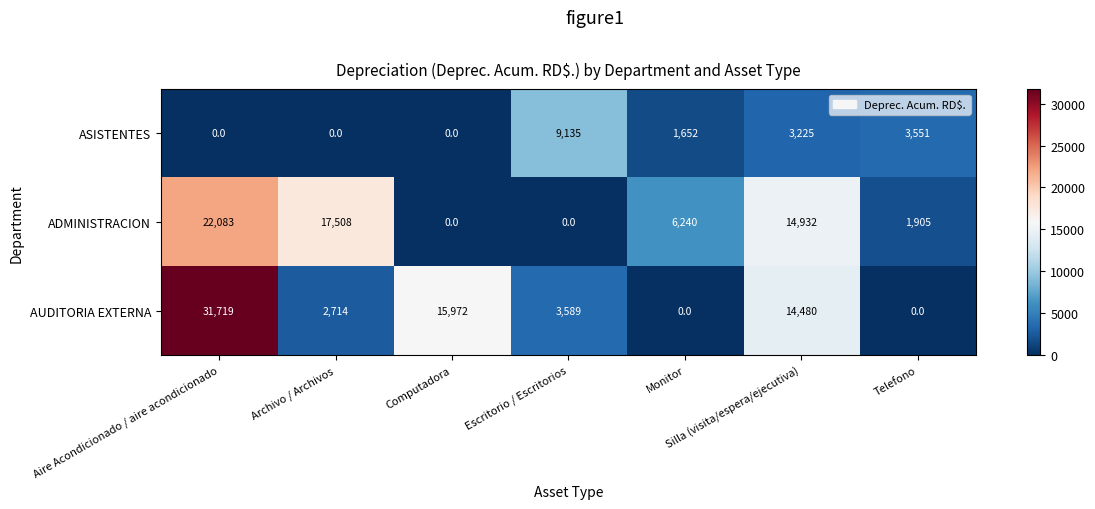

What is the difference between the maximum and minimum values in the ADMINISTRACION series?

22083